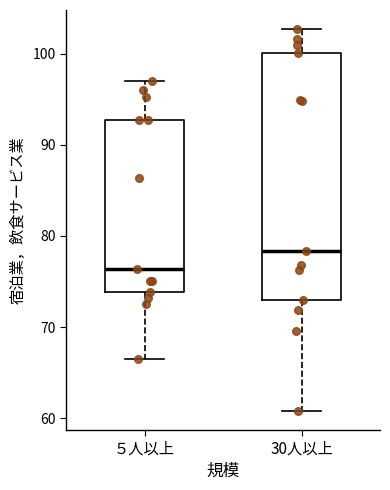

Where does the median line of the box for ５人以上 sit on the y-axis? The values are not printed on the chart, so give them approximately, as read against the axis.

76